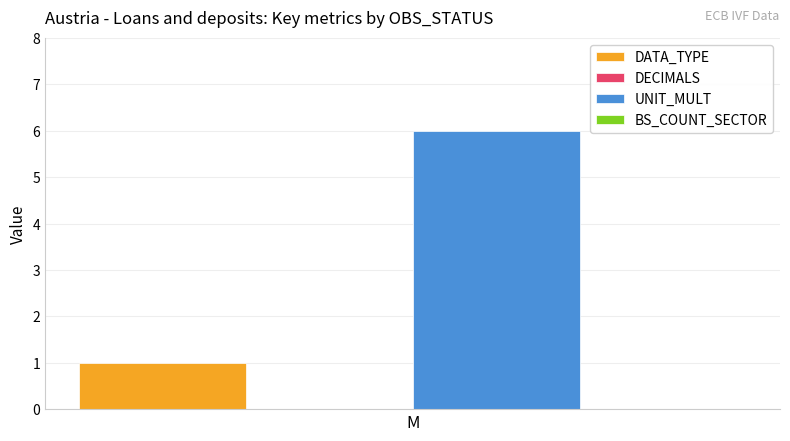

Count the number of categories in the chart.

1